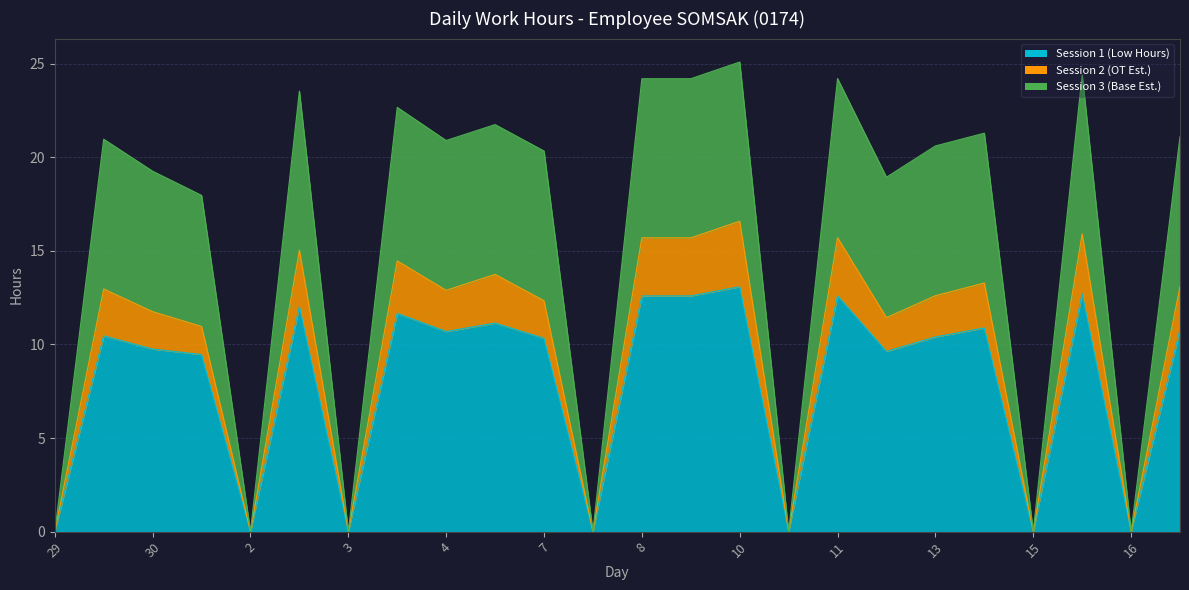

True or false: Session 1 (Low Hours) and Session 2 (OT Est.) intersect in this chart.

False